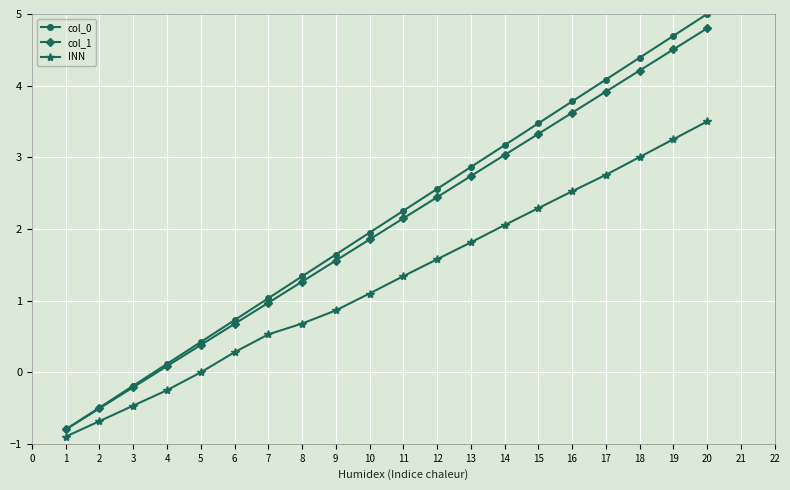

What is the value of the col_1 point at the 9th from the left?

1.6